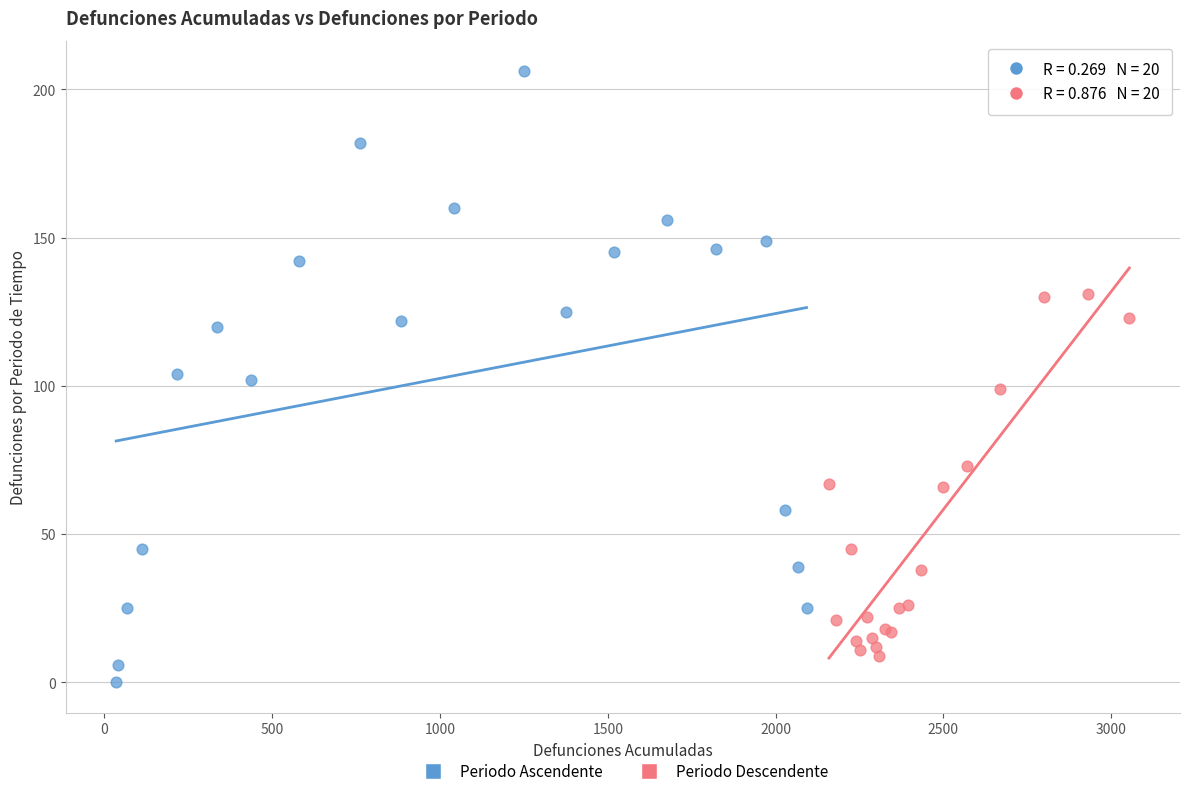

Which series reaches the maximum Y coordinate?

Periodo Ascendente